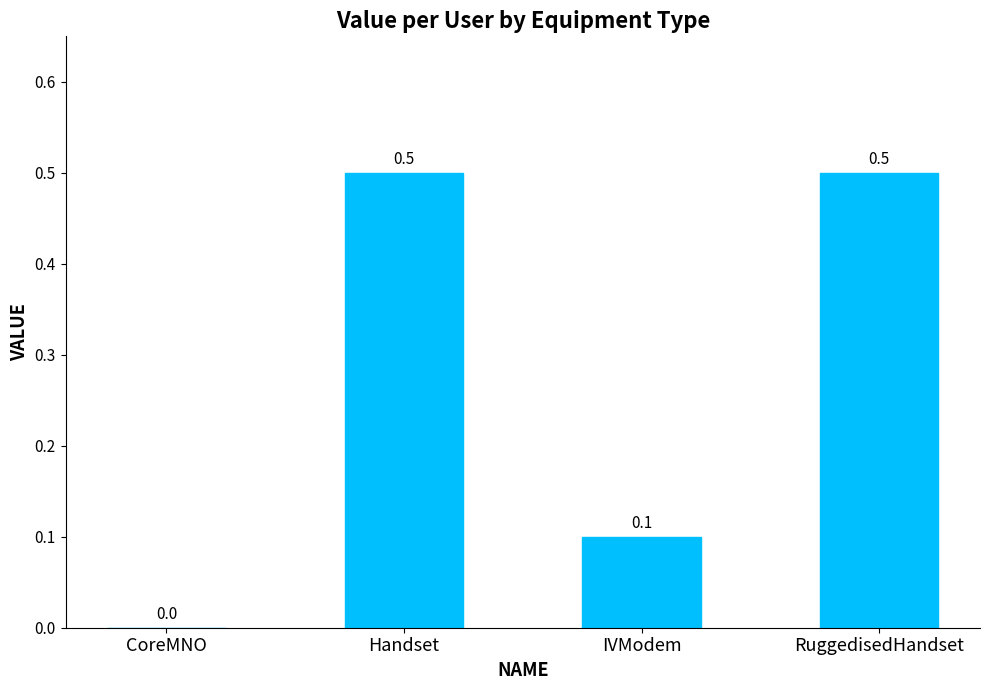

Where is the data nearest to the value 0?

CoreMNO